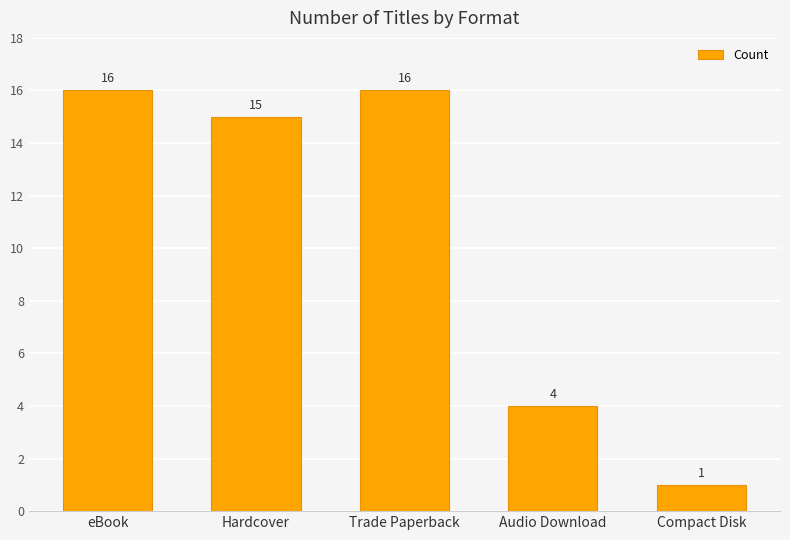

The value at Hardcover is 3. True or false?

False